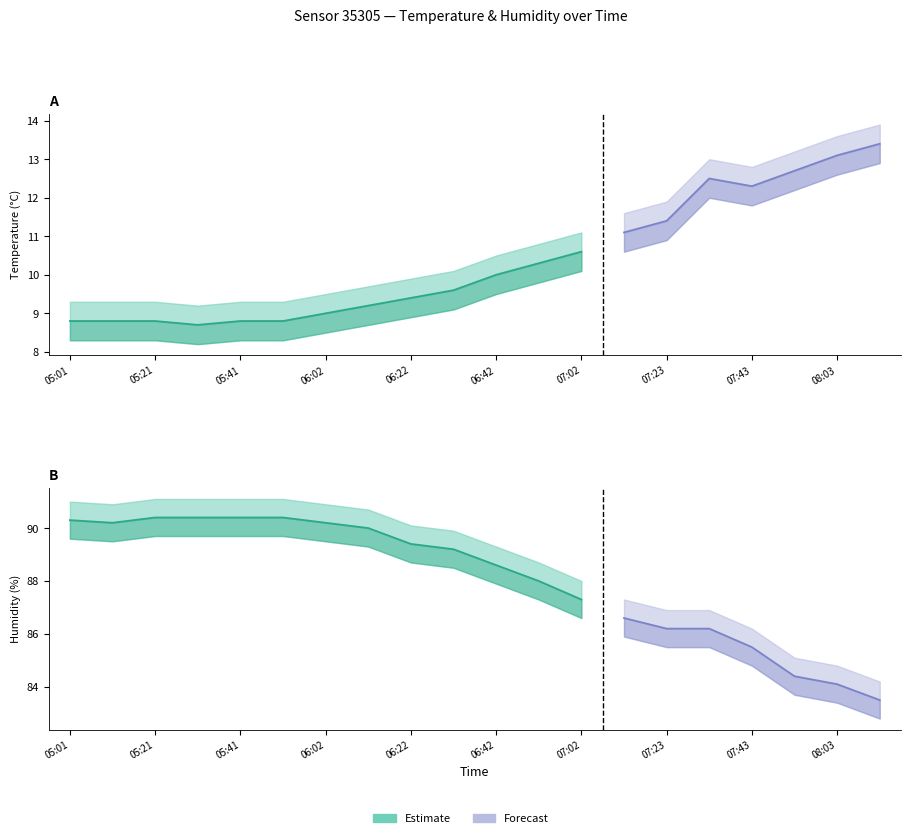

What is the spread (max minus min) of values at 06:42?

79.8